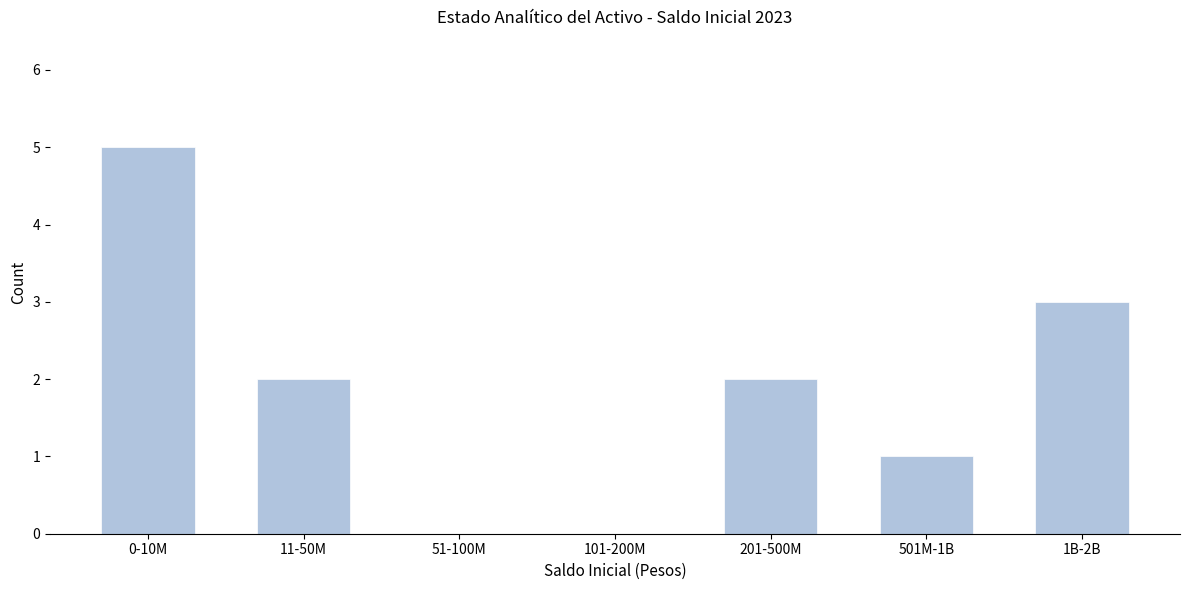

Reading left to right, list all the values displayed in this chart.

0-10M=5	11-50M=2	51-100M=0	101-200M=0	201-500M=2	501M-1B=1	1B-2B=3